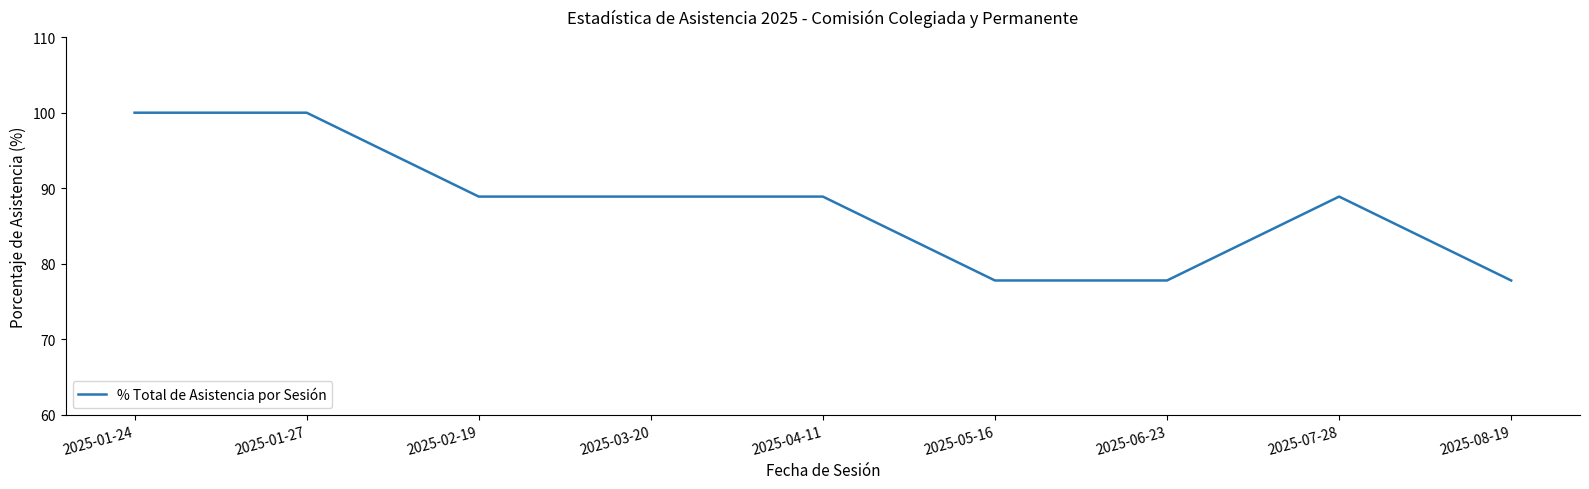

What is the smallest value displayed?

77.8